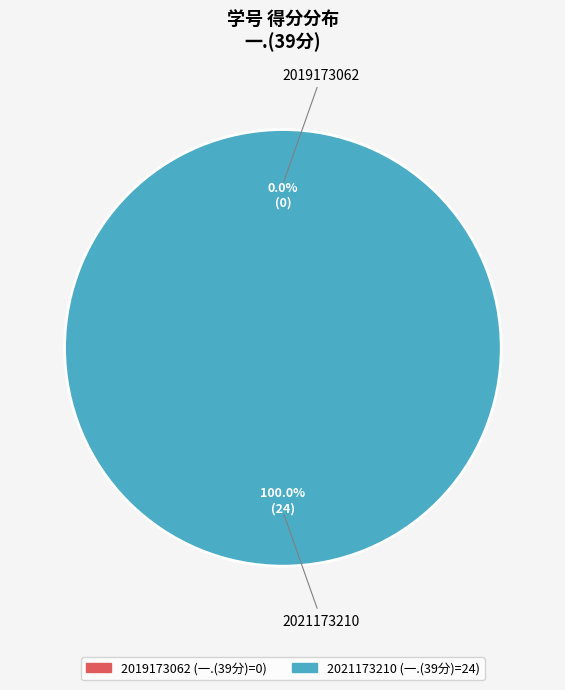

How many segments does this pie chart have?

2